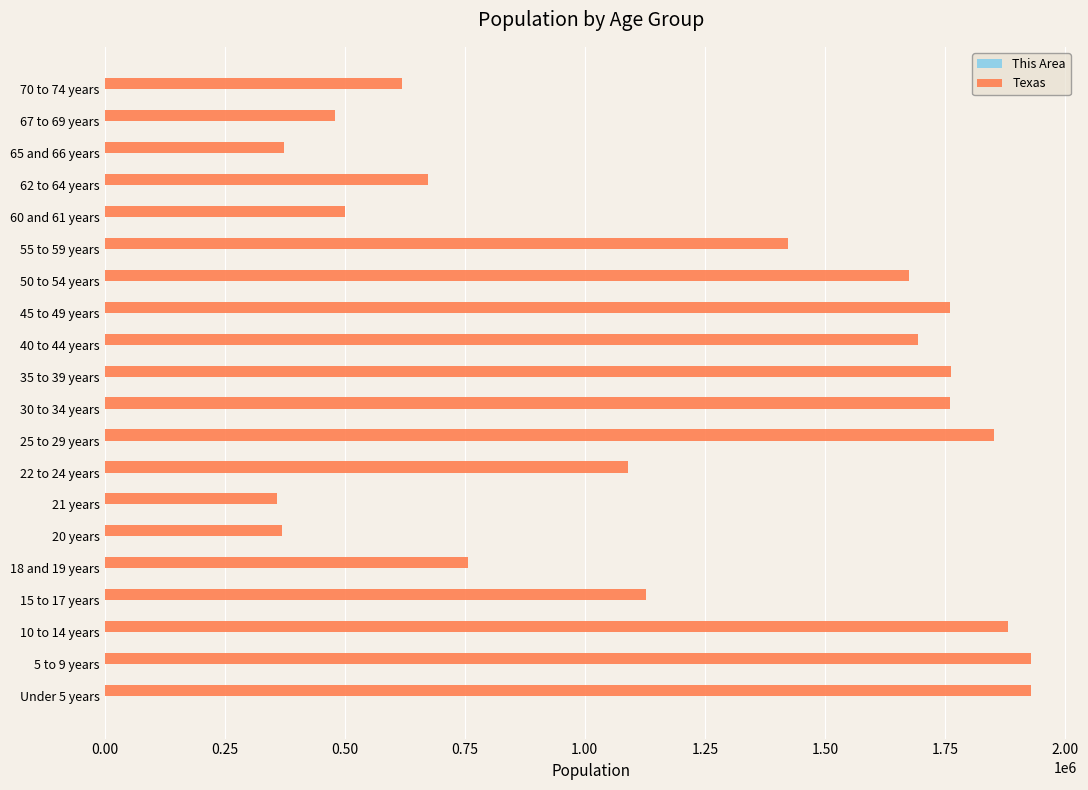

The value of Texas at 30 to 34 years is 2320641. True or false?

False